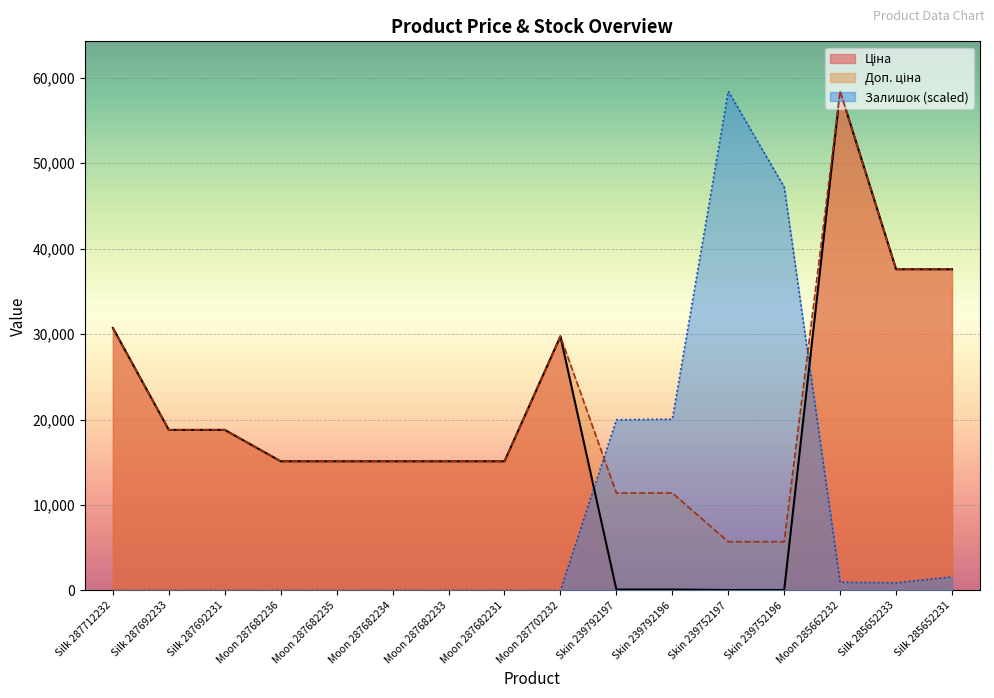

The Доп. ціна series shows 51660.7 at Silk 285652233. True or false?

False